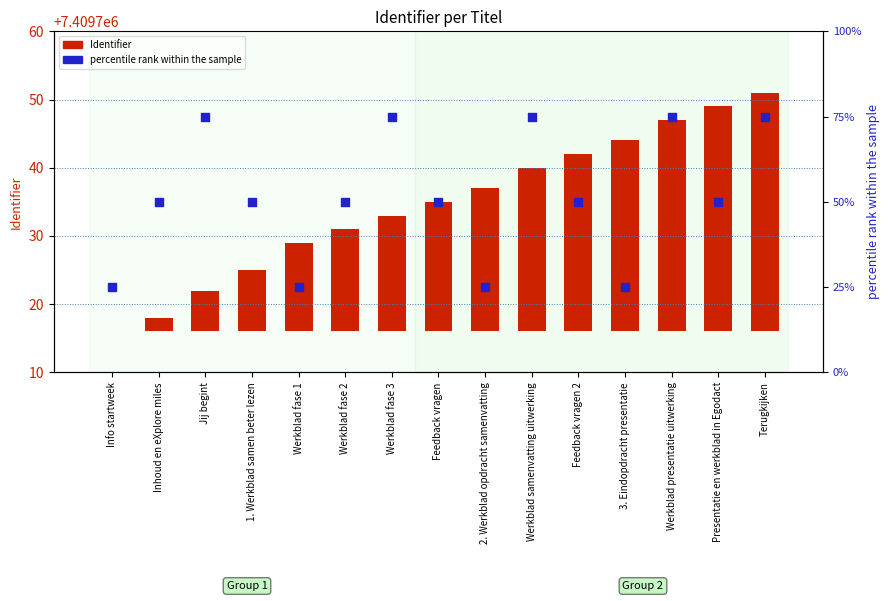

What are all the series names shown in the legend?

Identifier, percentile rank within the sample